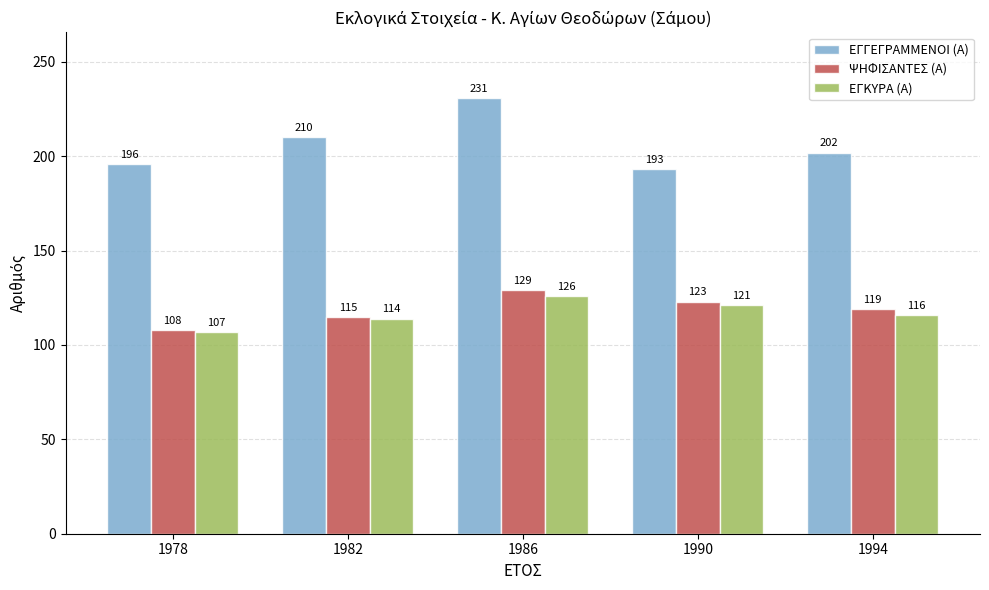

List the series in order of their peak value, highest first.

ΕΓΓΕΓΡΑΜΜΕΝΟΙ (Α), ΨΗΦΙΣΑΝΤΕΣ (Α), ΕΓΚΥΡΑ (Α)